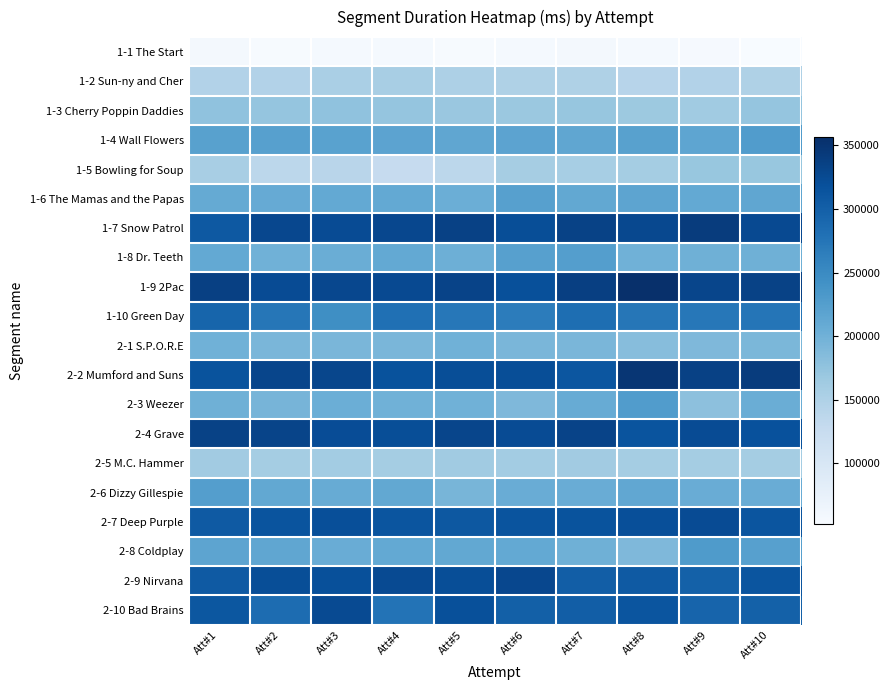

Reading right to left, what are all the values shown in this chart?

1-1 The Start: Att#10=52104	Att#9=55536	Att#8=55936	Att#7=58598	Att#6=56415	Att#5=54039	Att#4=56331	Att#3=55910	Att#2=53858	Att#1=59185
1-2 Sun-ny and Cher: Att#10=149989	Att#9=146163	Att#8=141777	Att#7=150335	Att#6=150152	Att#5=150680	Att#4=155966	Att#3=154567	Att#2=145986	Att#1=146812
1-3 Cherry Poppin Daddies: Att#10=172766	Att#9=162762	Att#8=167298	Att#7=171225	Att#6=167607	Att#5=169361	Att#4=172791	Att#3=176103	Att#2=173130	Att#1=176389
1-4 Wall Flowers: Att#10=227200	Att#9=214910	Att#8=220764	Att#7=214692	Att#6=217648	Att#5=214288	Att#4=218265	Att#3=219567	Att#2=222025	Att#1=221312
1-5 Bowling for Soup: Att#10=170766	Att#9=169822	Att#8=159257	Att#7=156951	Att#6=158368	Att#5=136703	Att#4=127297	Att#3=140815	Att#2=137116	Att#1=156335
1-6 The Mamas and the Papas: Att#10=213845	Att#9=210558	Att#8=216299	Att#7=211497	Att#6=222656	Att#5=203960	Att#4=210562	Att#3=210123	Att#2=208465	Att#1=209254
1-7 Snow Patrol: Att#10=326162	Att#9=341365	Att#8=327530	Att#7=333944	Att#6=321519	Att#5=335648	Att#4=328457	Att#3=323789	Att#2=328109	Att#1=307459
1-8 Dr. Teeth: Att#10=200579	Att#9=200711	Att#8=200064	Att#7=224348	Att#6=223121	Att#5=202859	Att#4=211089	Att#3=205143	Att#2=199777	Att#1=211207
1-9 2Pac: Att#10=334617	Att#9=330683	Att#8=356145	Att#7=338003	Att#6=318592	Att#5=333396	Att#4=326242	Att#3=327664	Att#2=322909	Att#1=336596
1-10 Green Day: Att#10=274575	Att#9=272445	Att#8=273237	Att#7=283151	Att#6=266760	Att#5=272311	Att#4=281282	Att#3=244895	Att#2=273041	Att#1=294192
2-1 S.P.O.R.E: Att#10=191077	Att#9=189007	Att#8=183532	Att#7=192818	Att#6=192900	Att#5=199656	Att#4=193186	Att#3=192426	Att#2=193139	Att#1=199607
2-2 Mumford and Suns: Att#10=340938	Att#9=335037	Att#8=348851	Att#7=311587	Att#6=320747	Att#5=321698	Att#4=315889	Att#3=329663	Att#2=330481	Att#1=315210
2-3 Weezer: Att#10=204218	Att#9=179179	Att#8=227008	Att#7=206935	Att#6=189508	Att#5=200413	Att#4=200546	Att#3=204071	Att#2=195786	Att#1=201535
2-4 Grave: Att#10=317175	Att#9=323627	Att#8=313497	Att#7=332840	Att#6=324030	Att#5=330328	Att#4=321066	Att#3=321727	Att#2=332085	Att#1=334321
2-5 M.C. Hammer: Att#10=159895	Att#9=159632	Att#8=159368	Att#7=161805	Att#6=160200	Att#5=163631	Att#4=159865	Att#3=160481	Att#2=160078	Att#1=162153
2-6 Dizzy Gillespie: Att#10=206043	Att#9=205533	Att#8=213218	Att#7=205720	Att#6=205688	Att#5=193768	Att#4=211905	Att#3=207478	Att#2=212101	Att#1=224566
2-7 Deep Purple: Att#10=312938	Att#9=323076	Att#8=319701	Att#7=315600	Att#6=313905	Att#5=308881	Att#4=312555	Att#3=319944	Att#2=314437	Att#1=306682
2-8 Coldplay: Att#10=222059	Att#9=229438	Att#8=189857	Att#7=201235	Att#6=211019	Att#5=211710	Att#4=211185	Att#3=206367	Att#2=214168	Att#1=216327
2-9 Nirvana: Att#10=312333	Att#9=298400	Att#8=307254	Att#7=301819	Att#6=327806	Att#5=321271	Att#4=324554	Att#3=318875	Att#2=321197	Att#1=306682
2-10 Bad Brains: Att#10=298217	Att#9=294595	Att#8=312222	Att#7=302258	Att#6=299529	Att#5=319064	Att#4=276946	Att#3=324135	Att#2=285463	Att#1=310731